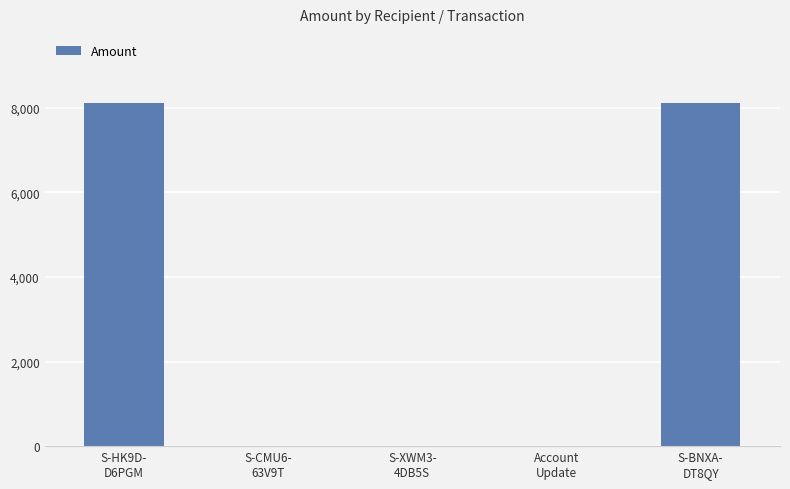

True or false: the data shows 2780.8 at Account
Update.

False